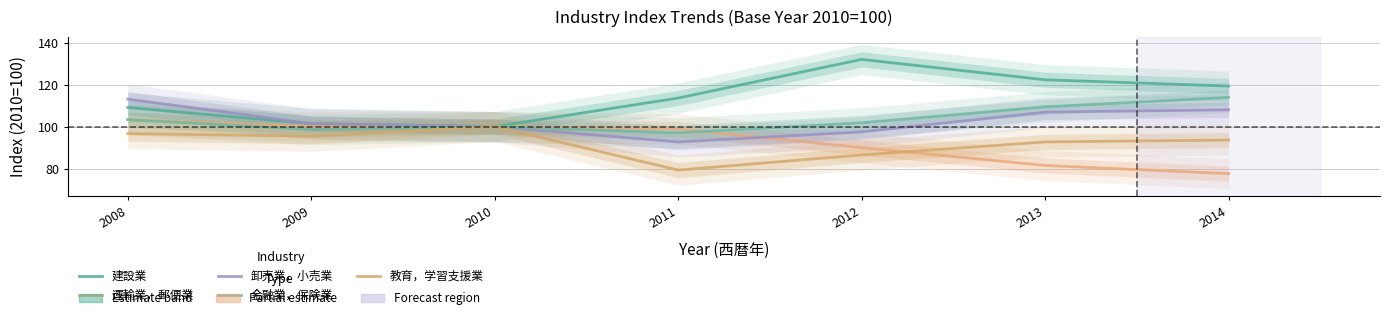

Which series changed the most between 2009 and 2010?

教育，学習支援業